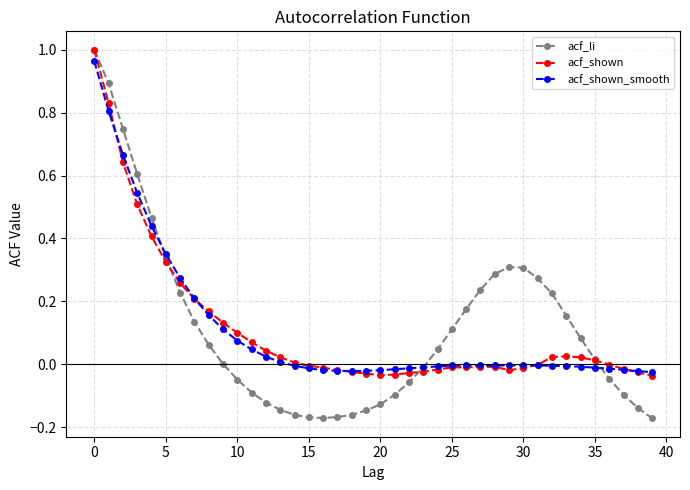

Which series has the largest range (max minus min)?

acf_li